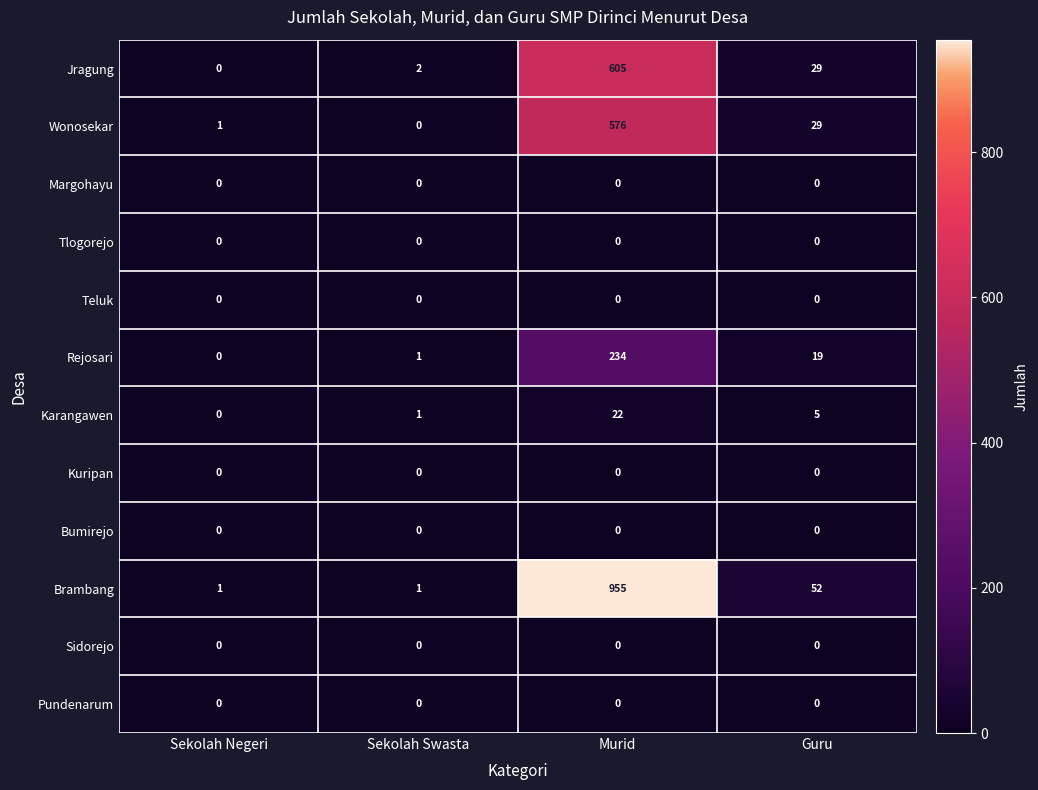

What is the greatest value displayed?

955